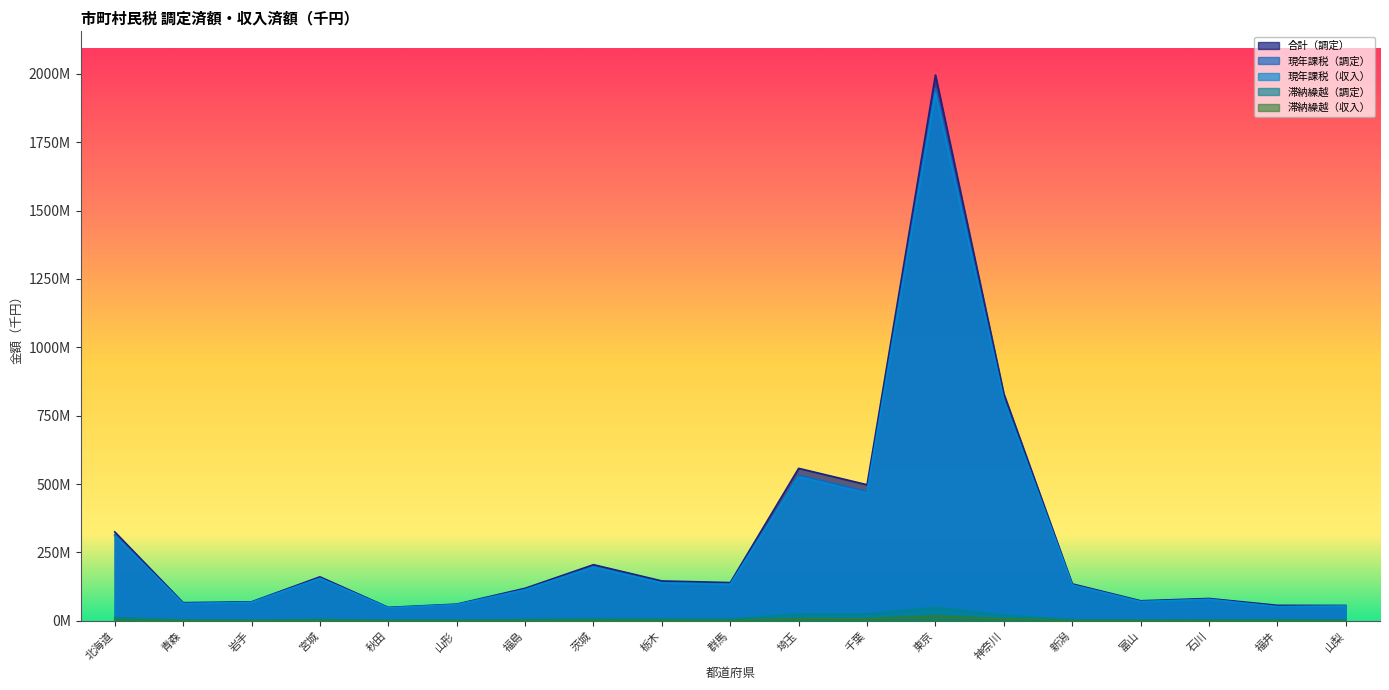

What position from the left is 山形?

6